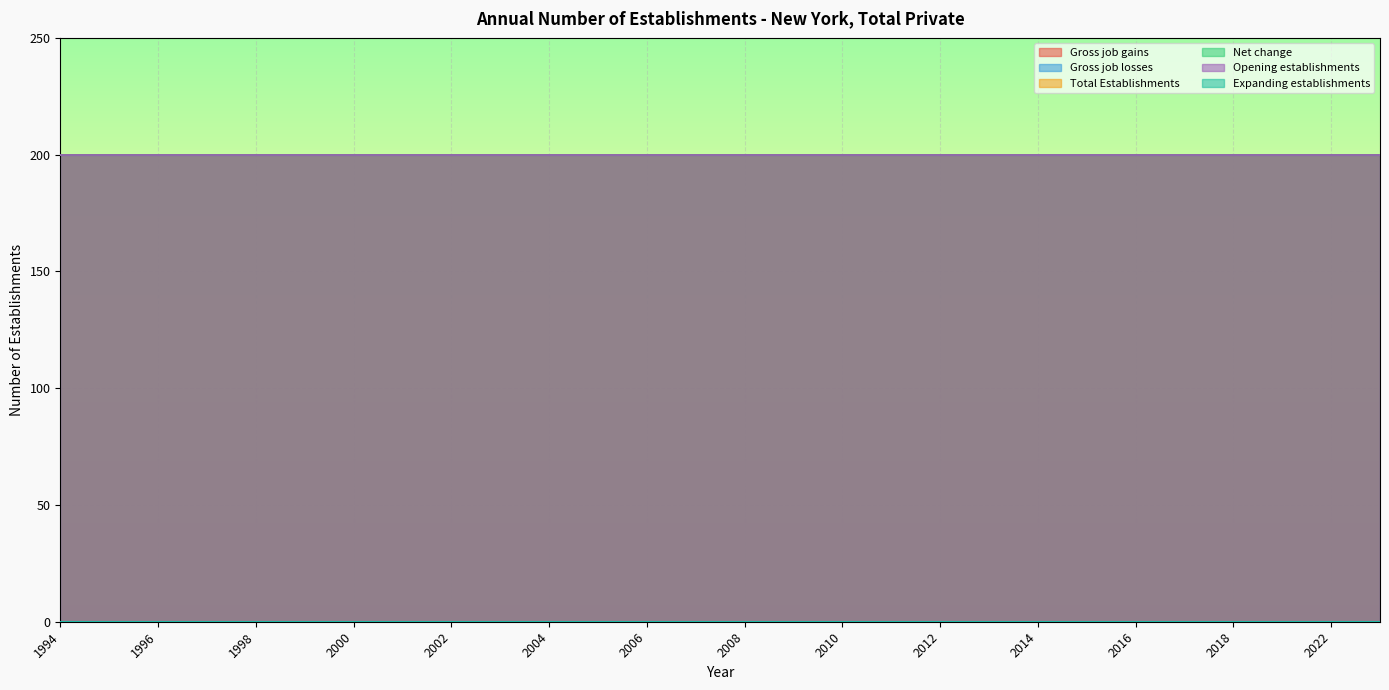

Reading right to left, transcribe all the data shown in this chart.

Gross job gains: 2023=200	2022=200	2019=200	2018=200	2017=200	2016=200	2015=200	2014=200	2013=200	2012=200	2011=200	2010=200	2009=200	2008=200	2007=200	2006=200	2005=200	2004=200	2003=200	2002=200	2001=200	2000=200	1999=200	1998=200	1997=200	1996=200	1995=200	1994=200
Gross job losses: 2023=0	2022=0	2019=0	2018=0	2017=0	2016=0	2015=0	2014=0	2013=0	2012=0	2011=0	2010=0	2009=0	2008=0	2007=0	2006=0	2005=0	2004=0	2003=0	2002=0	2001=0	2000=0	1999=0	1998=0	1997=0	1996=0	1995=0	1994=0
Total Establishments: 2023=200	2022=200	2019=200	2018=200	2017=200	2016=200	2015=200	2014=200	2013=200	2012=200	2011=200	2010=200	2009=200	2008=200	2007=200	2006=200	2005=200	2004=200	2003=200	2002=200	2001=200	2000=200	1999=200	1998=200	1997=200	1996=200	1995=200	1994=200
Net change: 2023=200	2022=200	2019=200	2018=200	2017=200	2016=200	2015=200	2014=200	2013=200	2012=200	2011=200	2010=200	2009=200	2008=200	2007=200	2006=200	2005=200	2004=200	2003=200	2002=200	2001=200	2000=200	1999=200	1998=200	1997=200	1996=200	1995=200	1994=200
Opening establishments: 2023=200	2022=200	2019=200	2018=200	2017=200	2016=200	2015=200	2014=200	2013=200	2012=200	2011=200	2010=200	2009=200	2008=200	2007=200	2006=200	2005=200	2004=200	2003=200	2002=200	2001=200	2000=200	1999=200	1998=200	1997=200	1996=200	1995=200	1994=200
Expanding establishments: 2023=0	2022=0	2019=0	2018=0	2017=0	2016=0	2015=0	2014=0	2013=0	2012=0	2011=0	2010=0	2009=0	2008=0	2007=0	2006=0	2005=0	2004=0	2003=0	2002=0	2001=0	2000=0	1999=0	1998=0	1997=0	1996=0	1995=0	1994=0